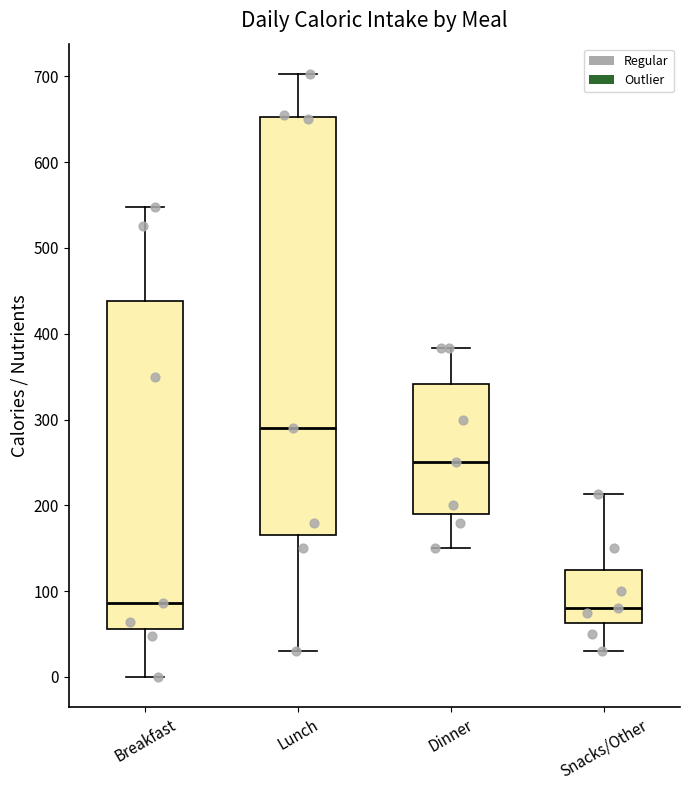

Where is the upper edge of the box for Dinner on the y-axis? The values are not printed on the chart, so give them approximately, as read against the axis.

340